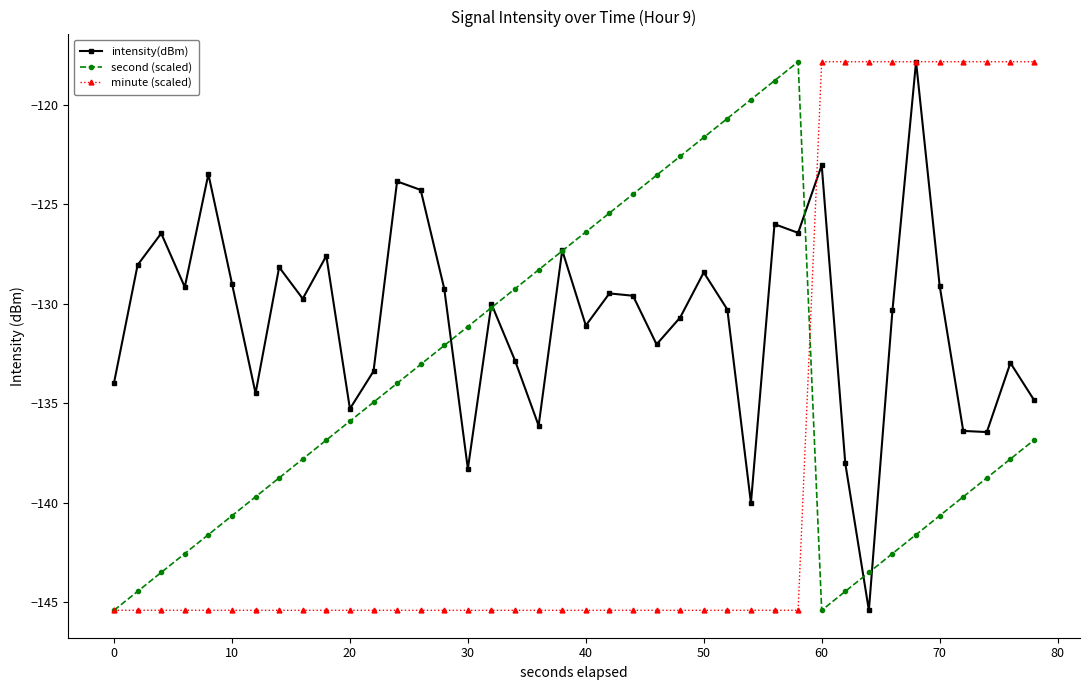

What are all the series names shown in the legend?

intensity(dBm), second (scaled), minute (scaled)